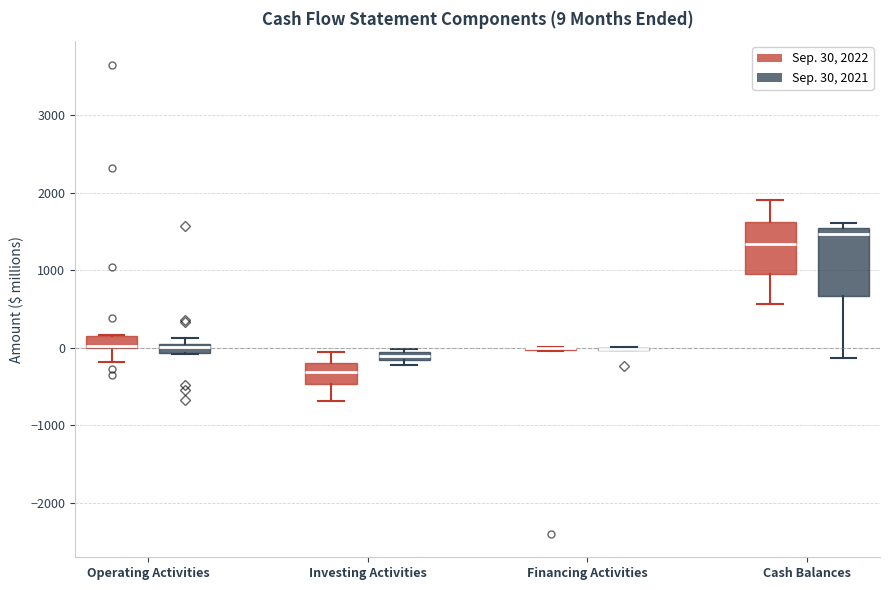

Which box is the tallest, from its lower edge to its upper edge?

Cash Balances (Sep. 30, 2021)